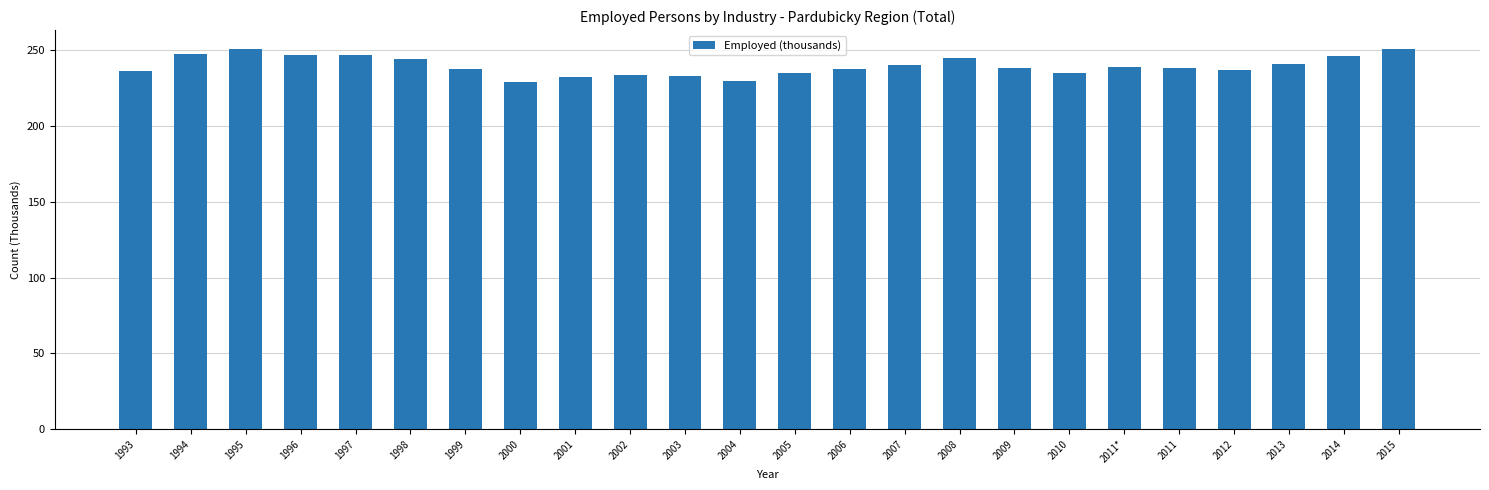

What is the sum of the values at 1995 and 2006?

488.4